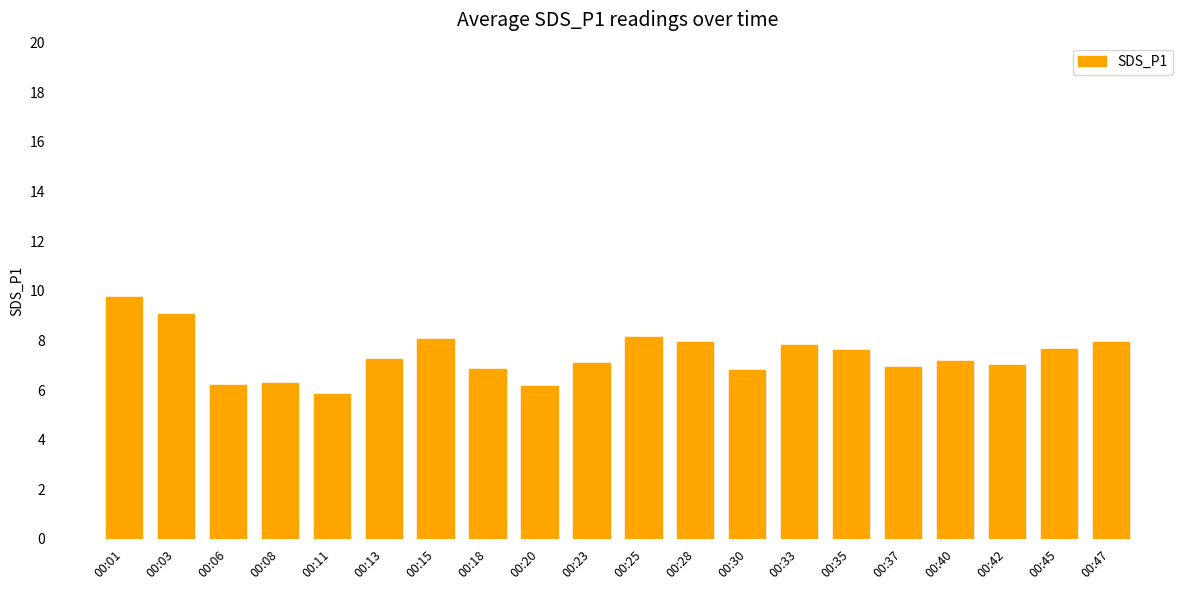

What is the value of the 4th bar from the left?

6.3